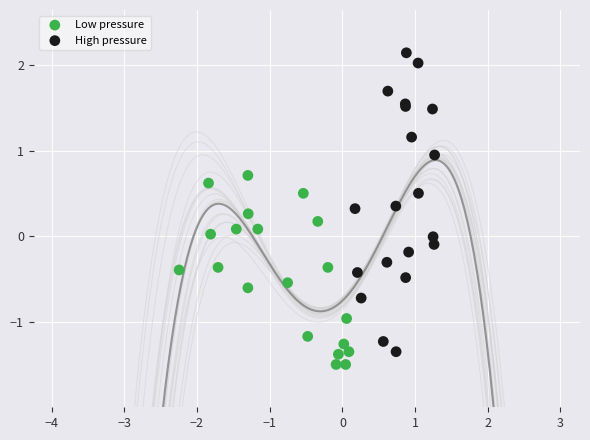

Which series reaches the minimum Y coordinate?

Low pressure